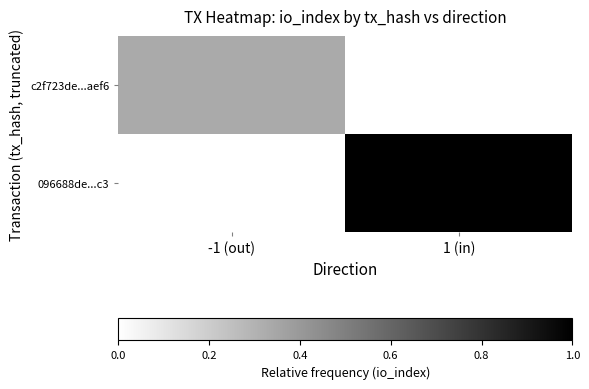

At 1 (in), list the series in order from smallest to largest.

c2f723de...aef6, 096688de...c3